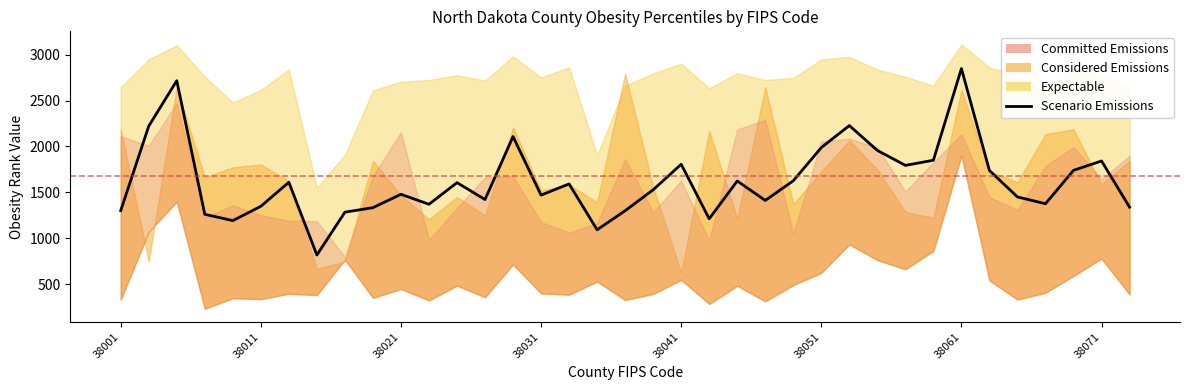

List the labels in order of value, smallest first.

38071, 17, 38041, 21, 38031, 8, 18, 38001, 9, 36, 38051, 11, 33, 23, 13, 32, 15, 10, 19, 16, 12, 38061, 22, 24, 31, 34, 28, 20, 35, 29, 27, 25, 14, 38011, 26, 38021, 30